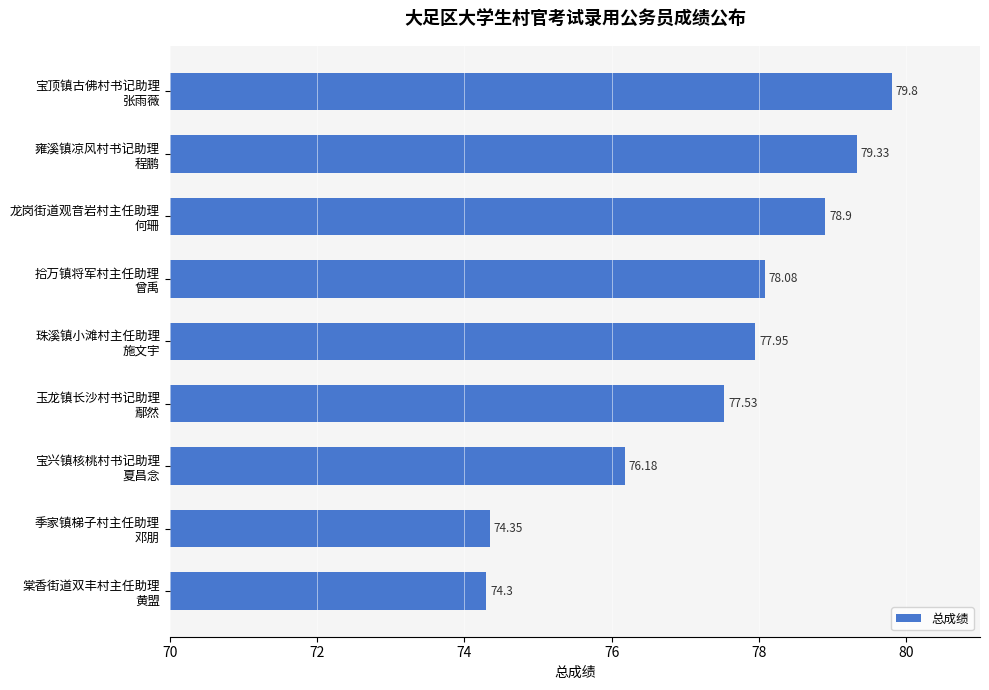

What is the difference between the second highest and minimum values?

5.0